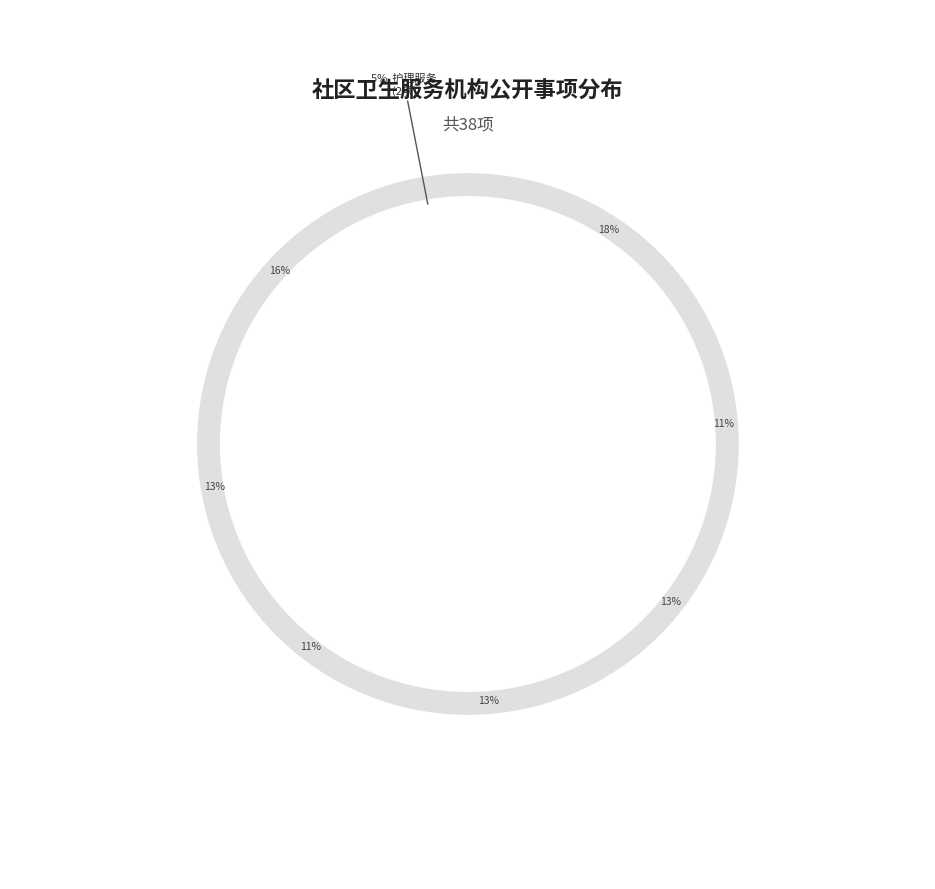

Is it true that 互动交流 is 13% of the pie?

True